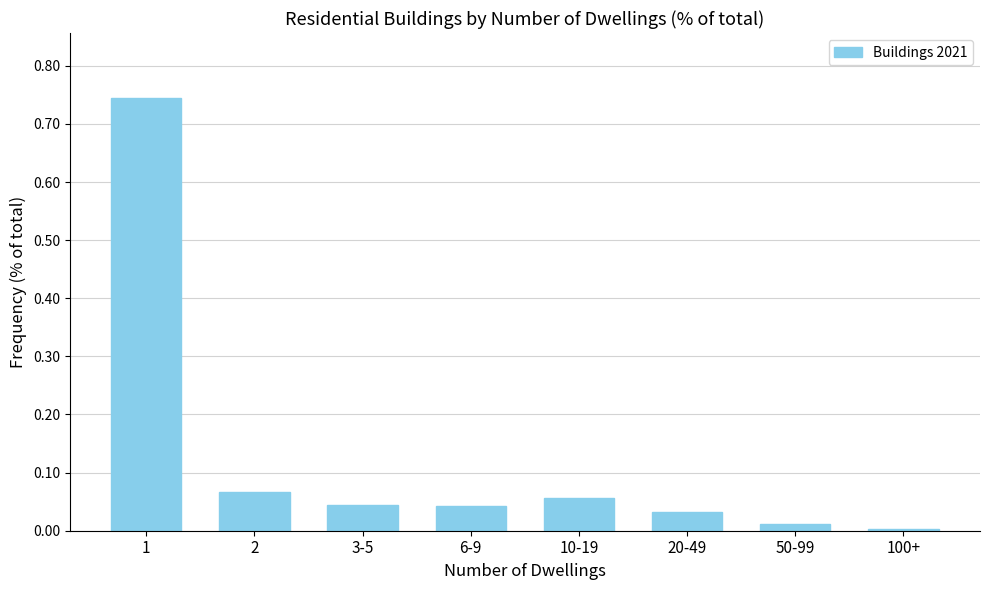

What is the sum of all values?

1.0